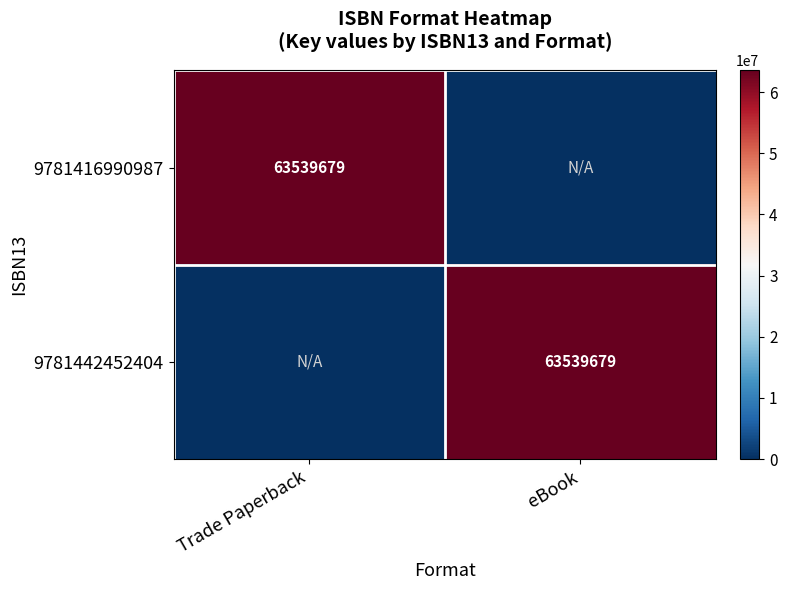

At which category does the chart reach its minimum across all series?

eBook